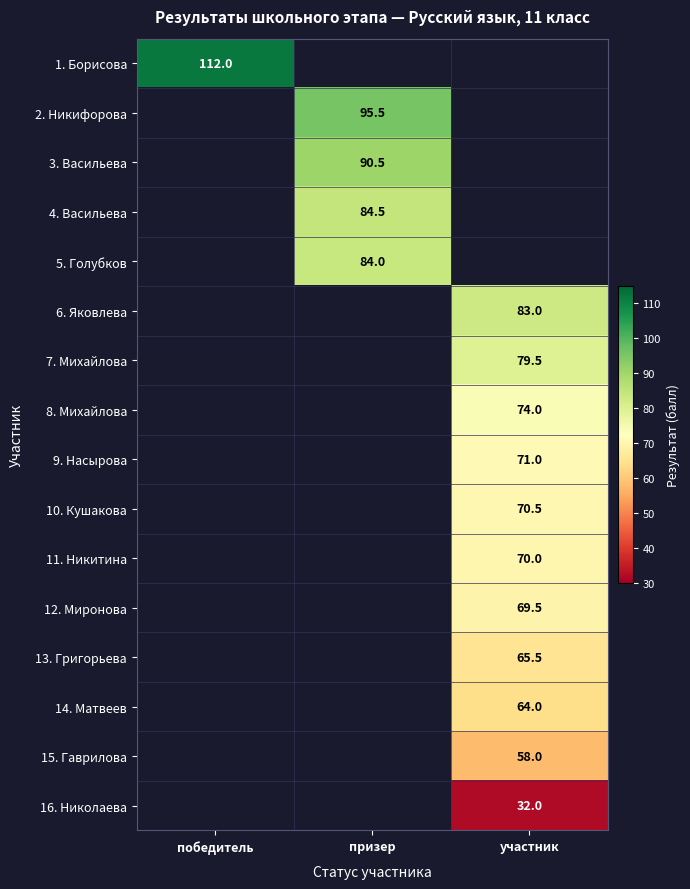

True or false: 13. Григорьева has a value of 65.5 at участник.

True